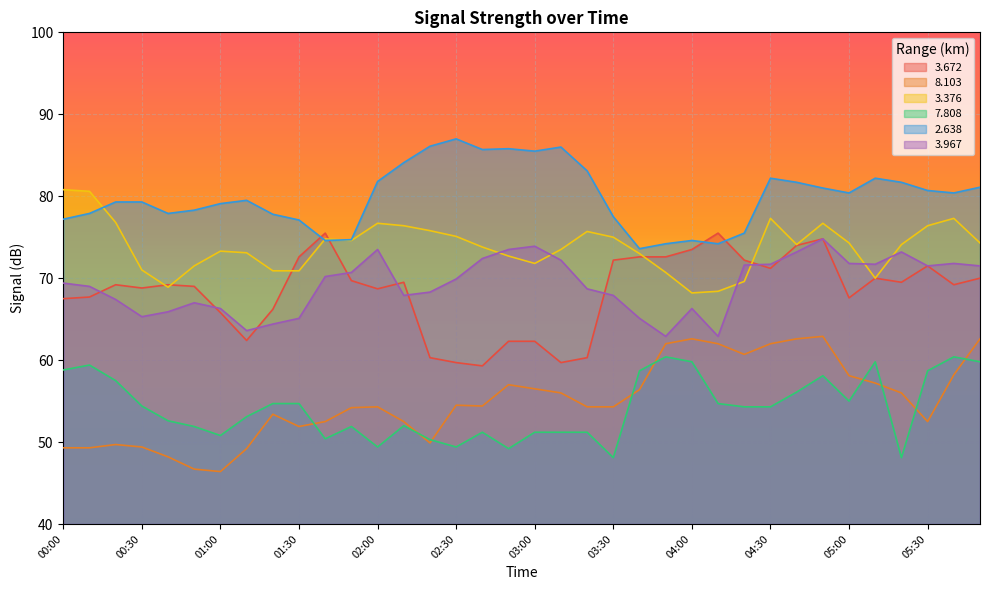

At which label does   3.672 first exceed 69?

00:20